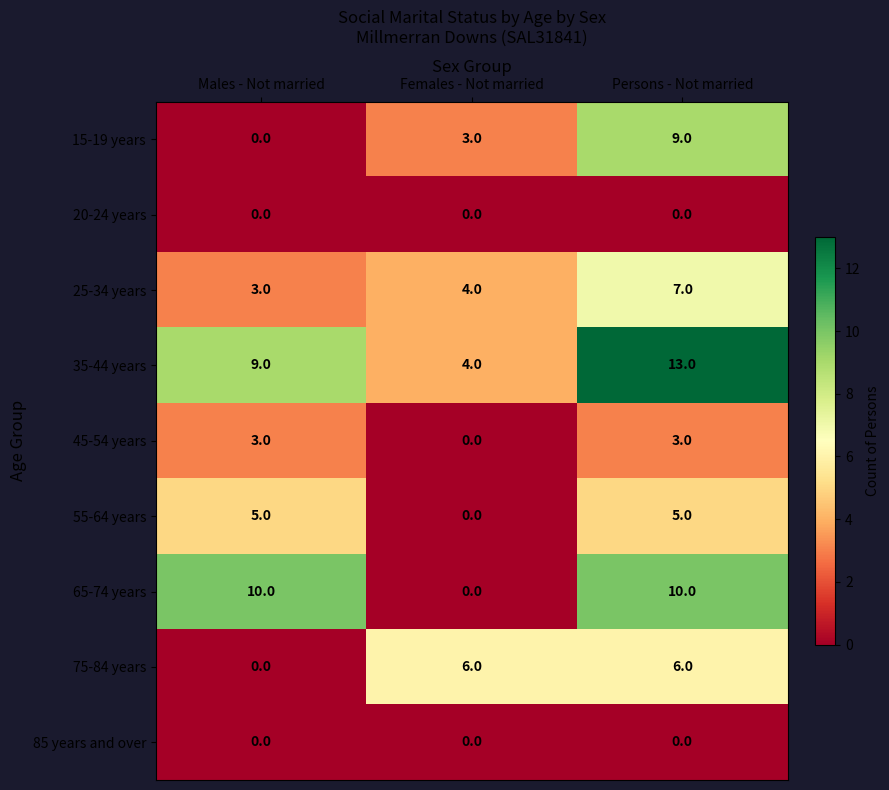

Reading left to right, extract all data points from this chart.

15-19 years: 0	3	9
20-24 years: 0	0	0
25-34 years: 3	4	7
35-44 years: 9	4	13
45-54 years: 3	0	3
55-64 years: 5	0	5
65-74 years: 10	0	10
75-84 years: 0	6	6
85 years and over: 0	0	0